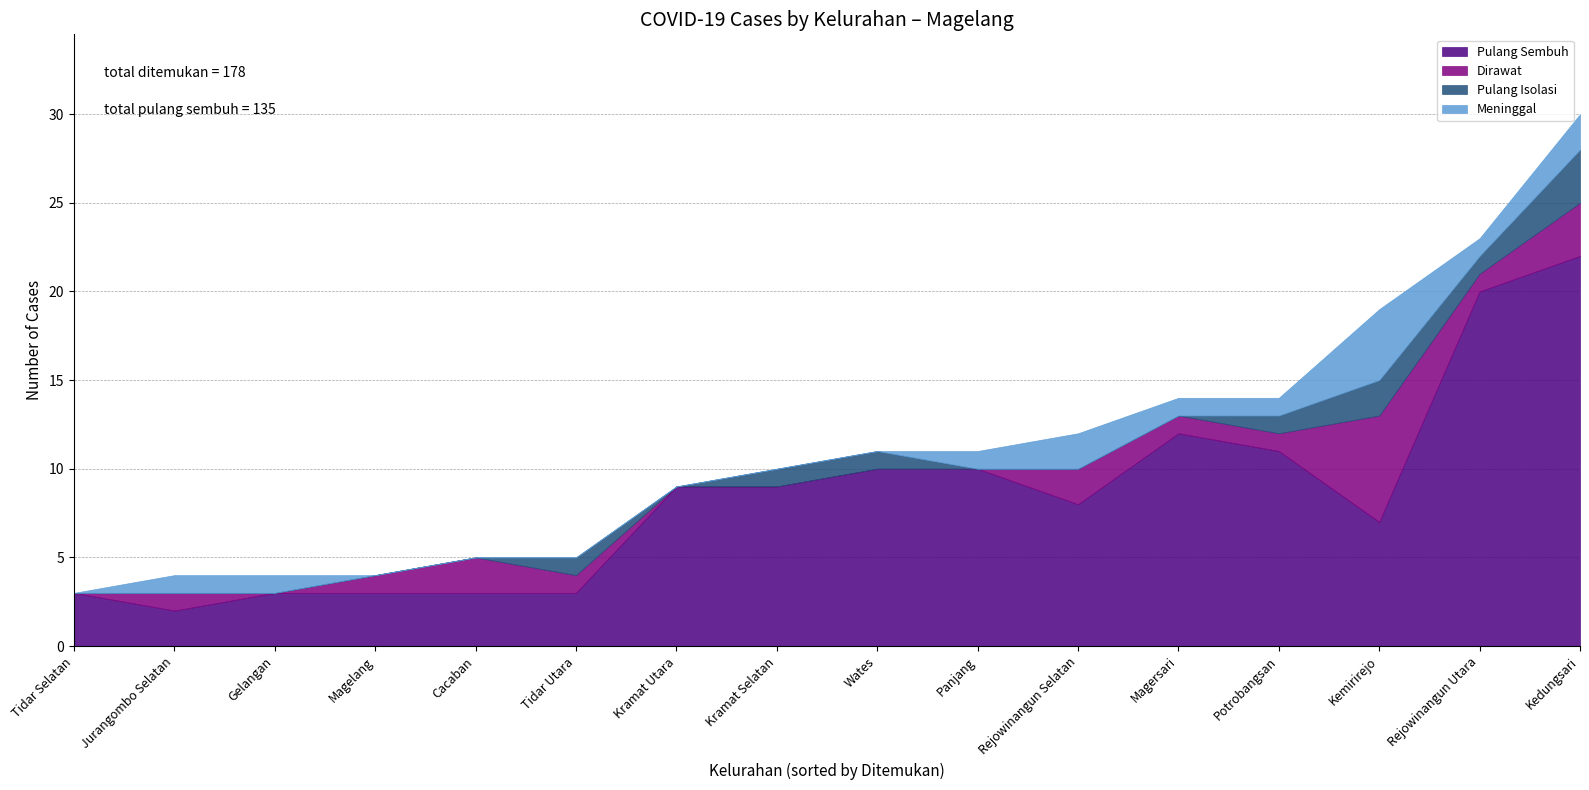

At which label is Dirawat closest to 3?

Kedungsari